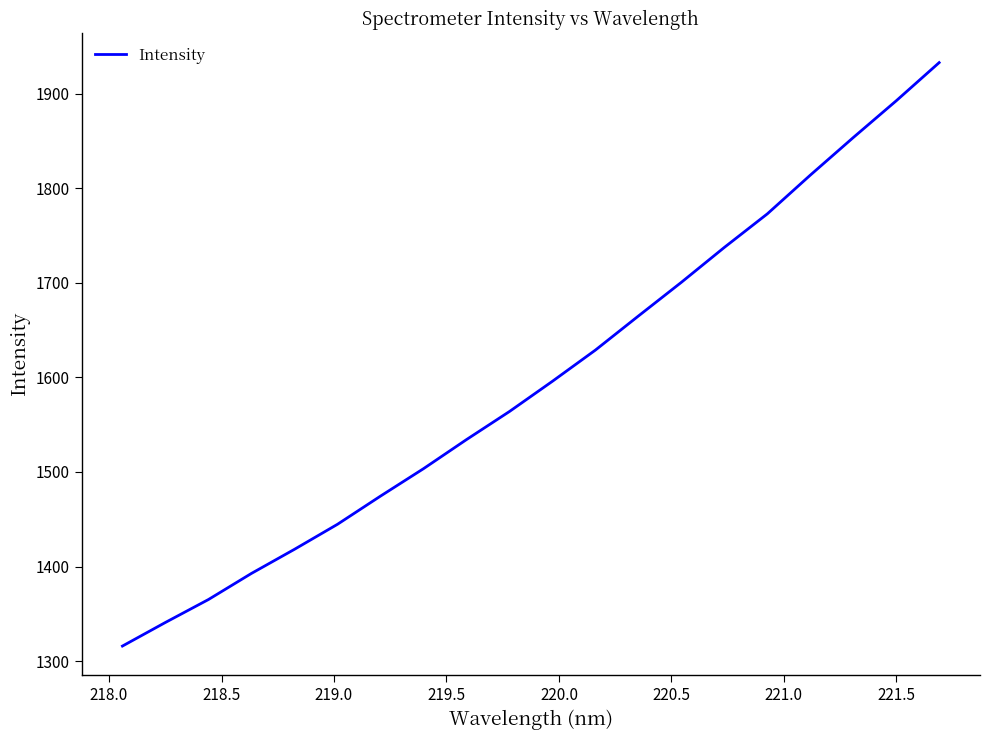

What is the greatest value displayed?

1933.1